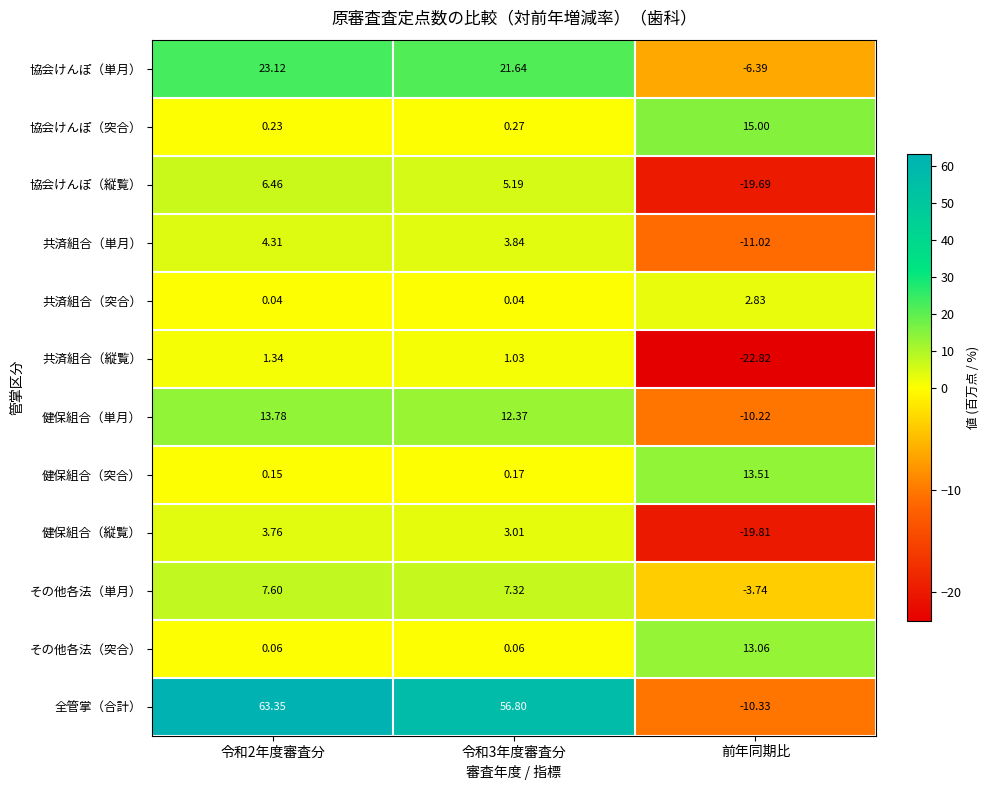

Which series changed the most between 令和3年度審査分 and 前年同期比?

全管掌（合計）